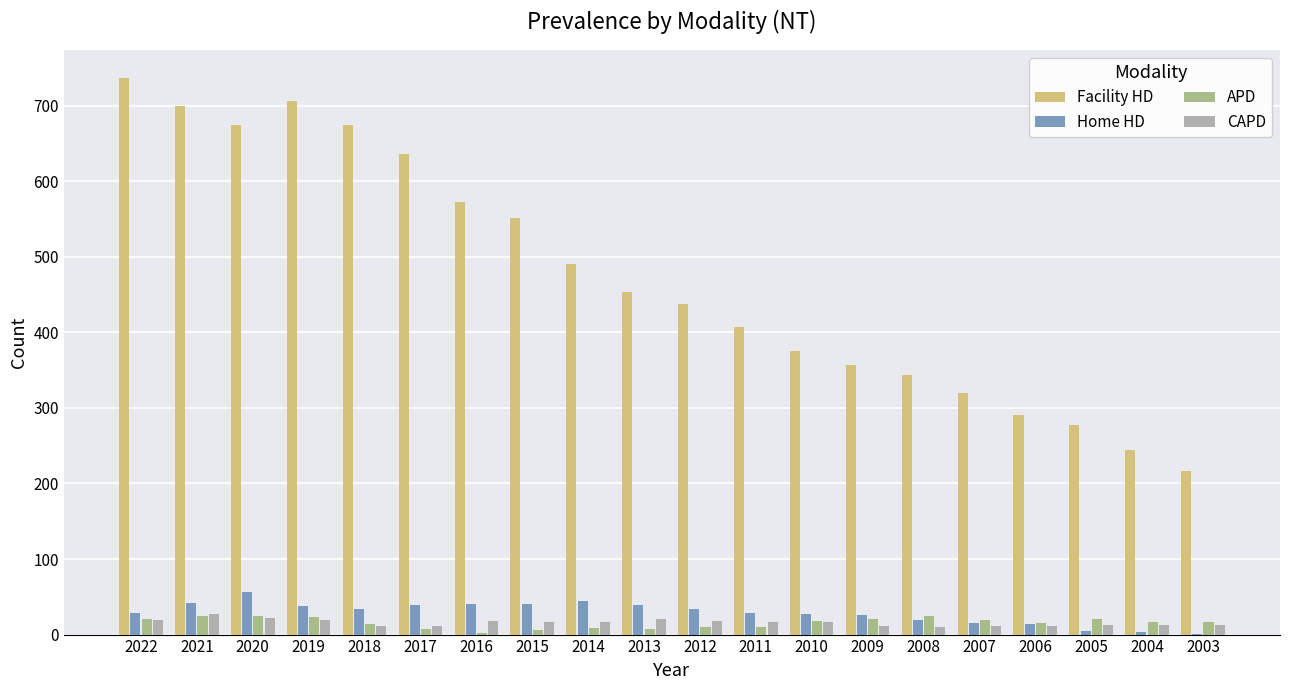

Which series changed the most between 2011 and 2005?

Facility HD